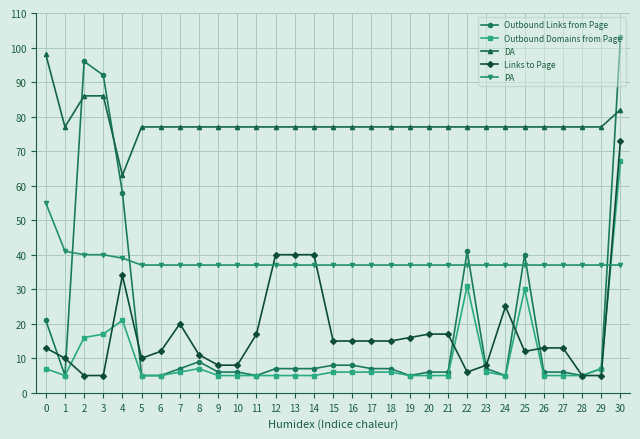

True or false: PA and Outbound Domains from Page cross at least once.

True